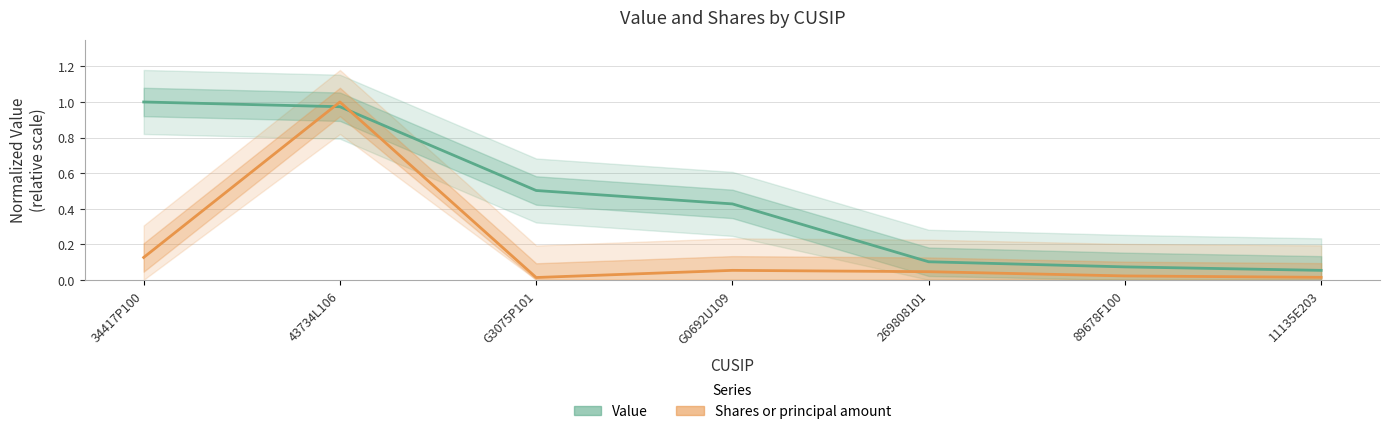

True or false: Shares or principal amount and Value intersect in this chart.

True